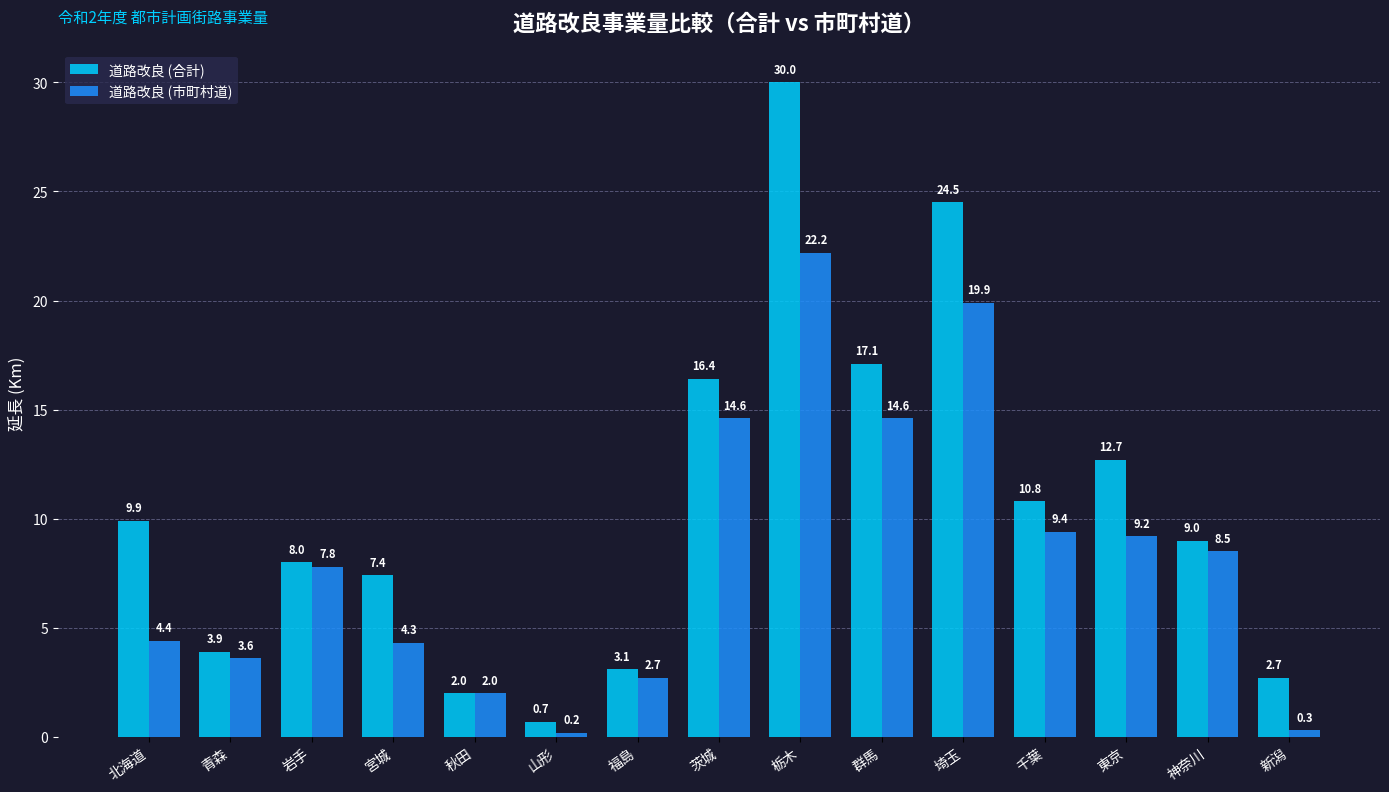

What is the difference between the second highest and minimum values in the 道路改良 (市町村道) series?

19.7